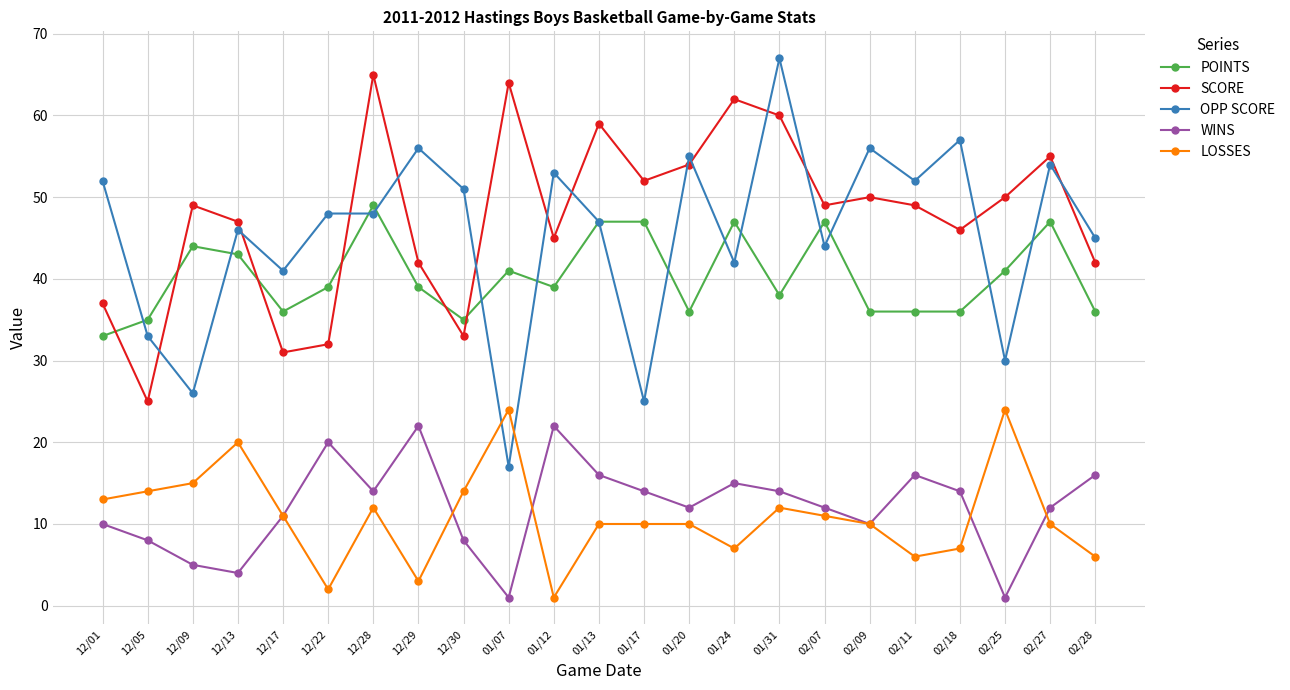

True or false: WINS and SCORE intersect in this chart.

False